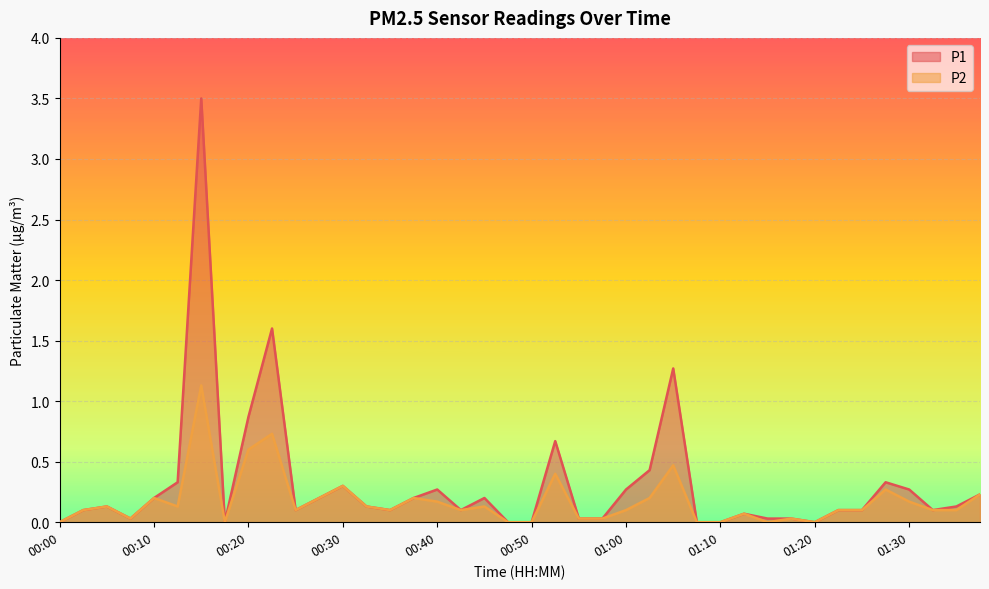

The P2 series shows 0.0 at 00:55. True or false?

False